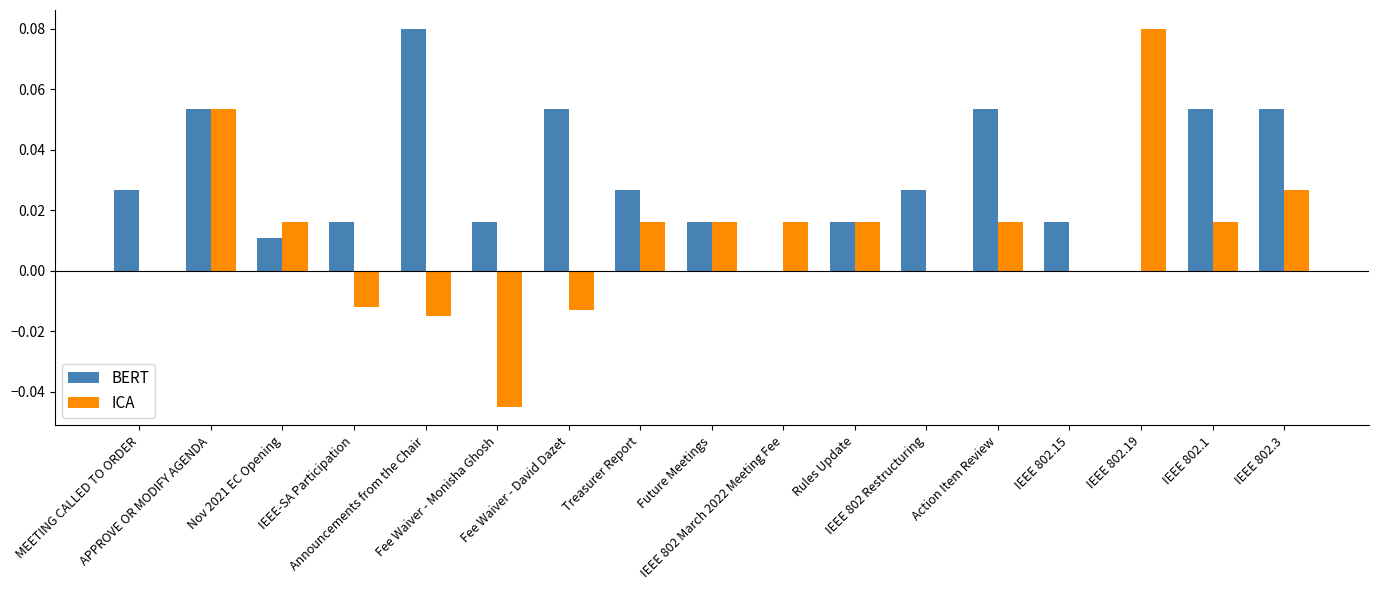

Which series has the largest total across all categories?

BERT